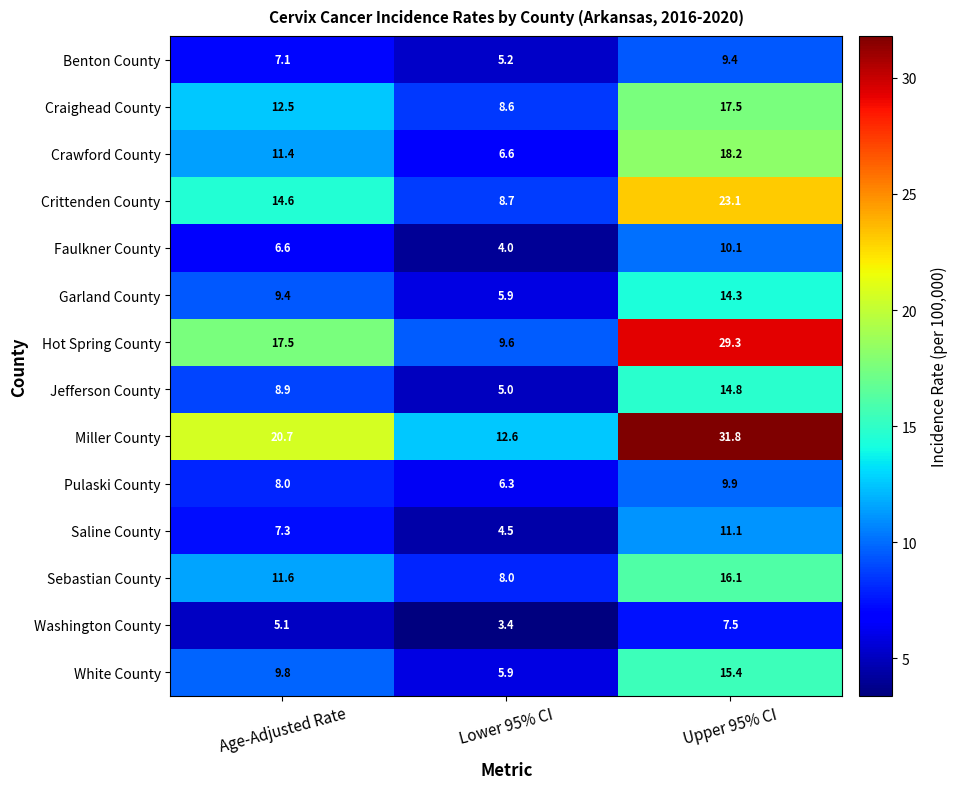

At which category is the sum across all series the highest?

Upper 95% CI